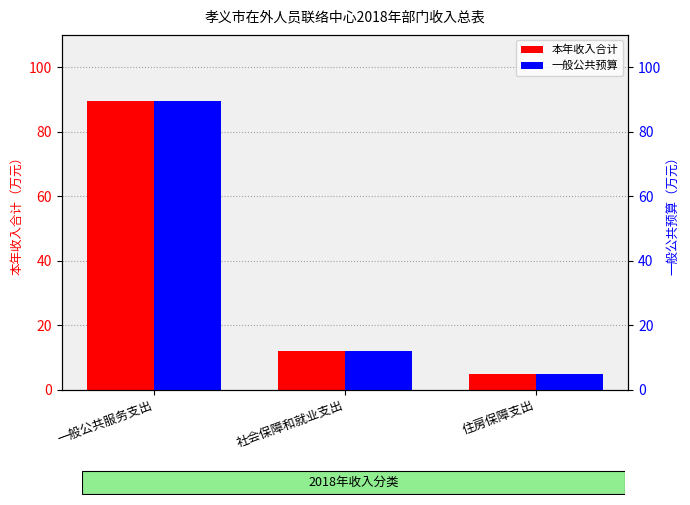

What is the approximate value of 本年收入合计 at 一般公共服务支出?

89.6